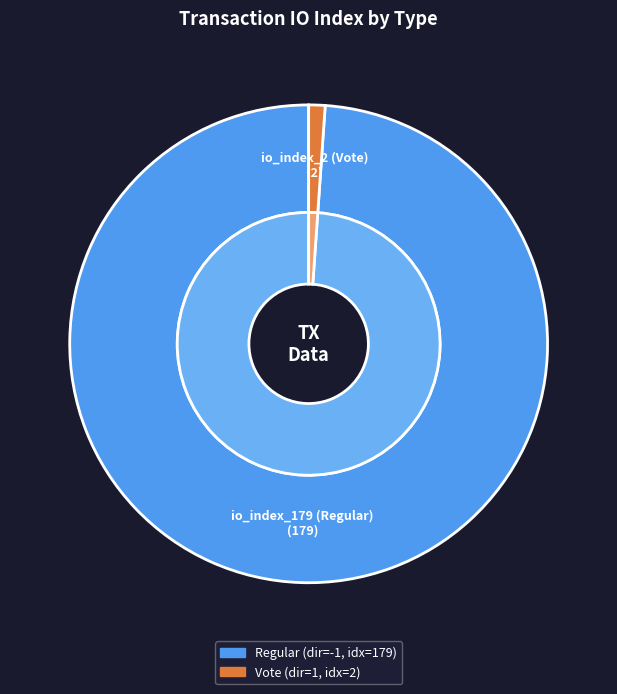

How much of the chart is everything except io_index_179 (Regular)?

1.1%